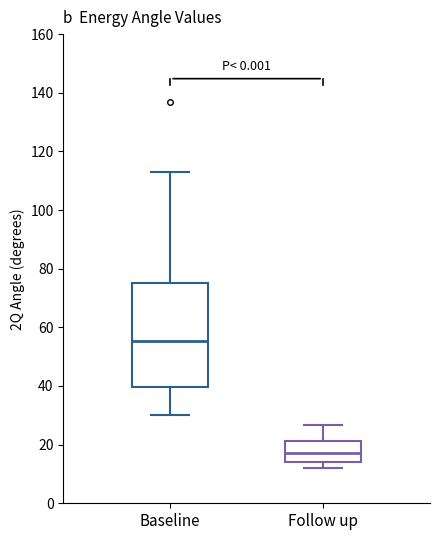

Comparing the boxes themselves (not the whiskers), which one is the tallest?

Baseline